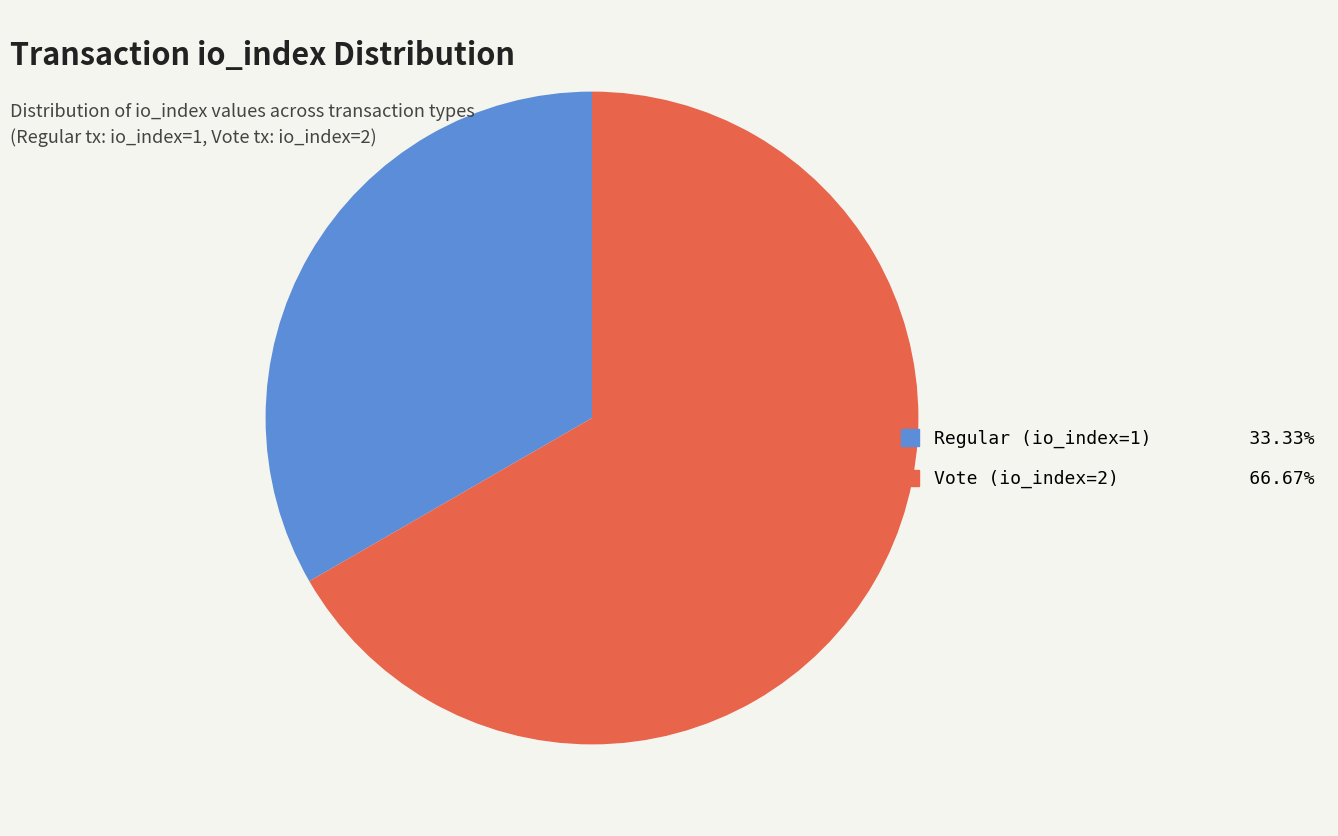

What is the majority slice?

Vote (io_index=2)